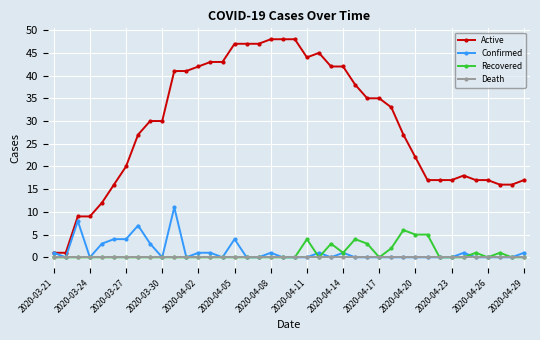

True or false: Confirmed has more than 1 interior local peaks.

True